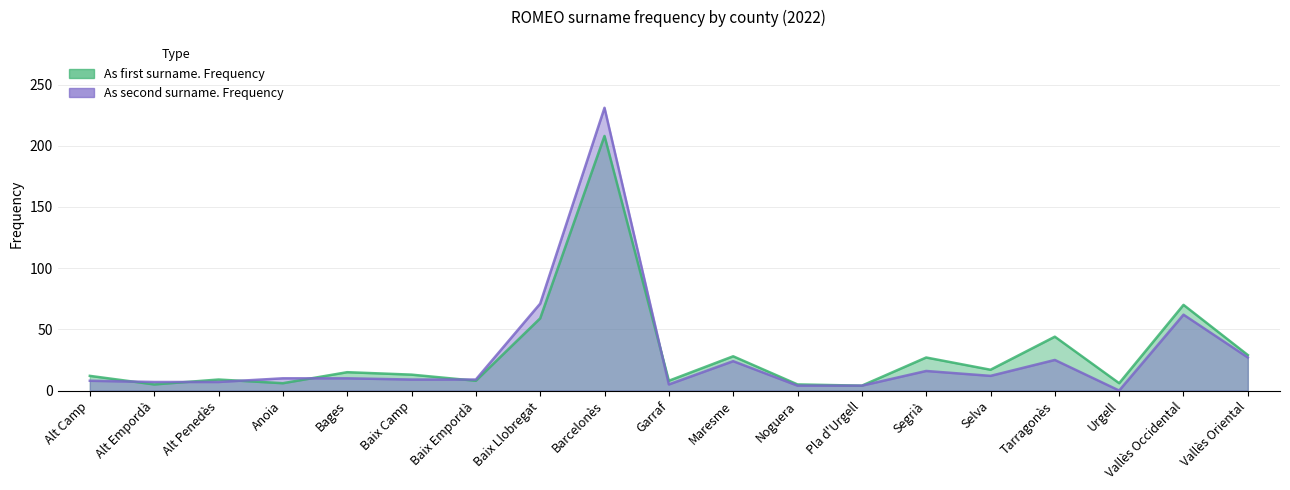

How many interior local valleys does the As first surname. Frequency series have?

7